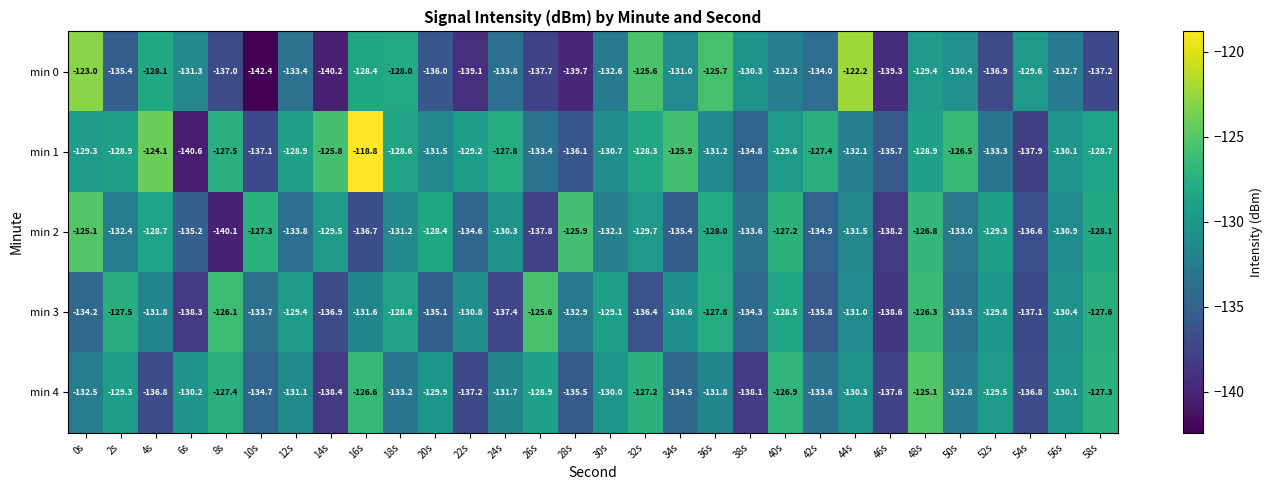

Which series changed the most between 34s and 46s?

min 1